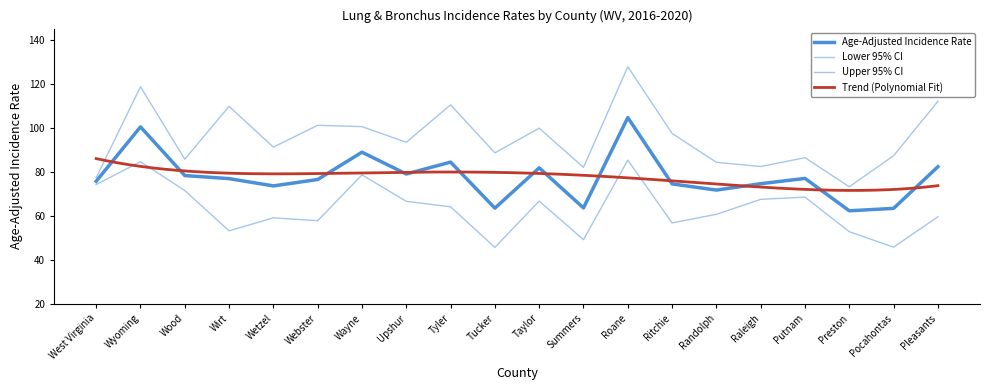

What is the total value across all series at Webster?

235.4